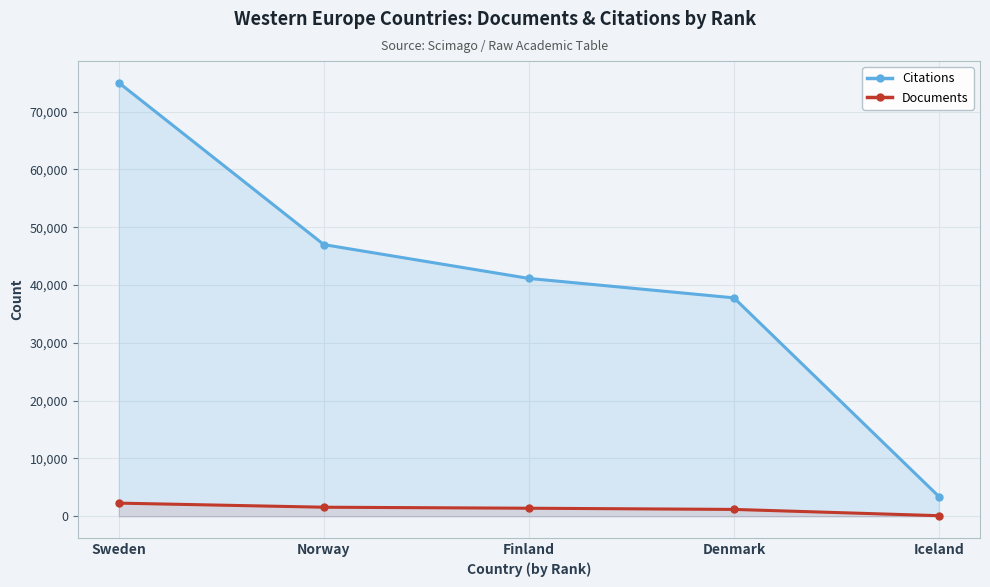

Rank the categories by Documents value from highest to lowest.

Sweden, Norway, Finland, Denmark, Iceland